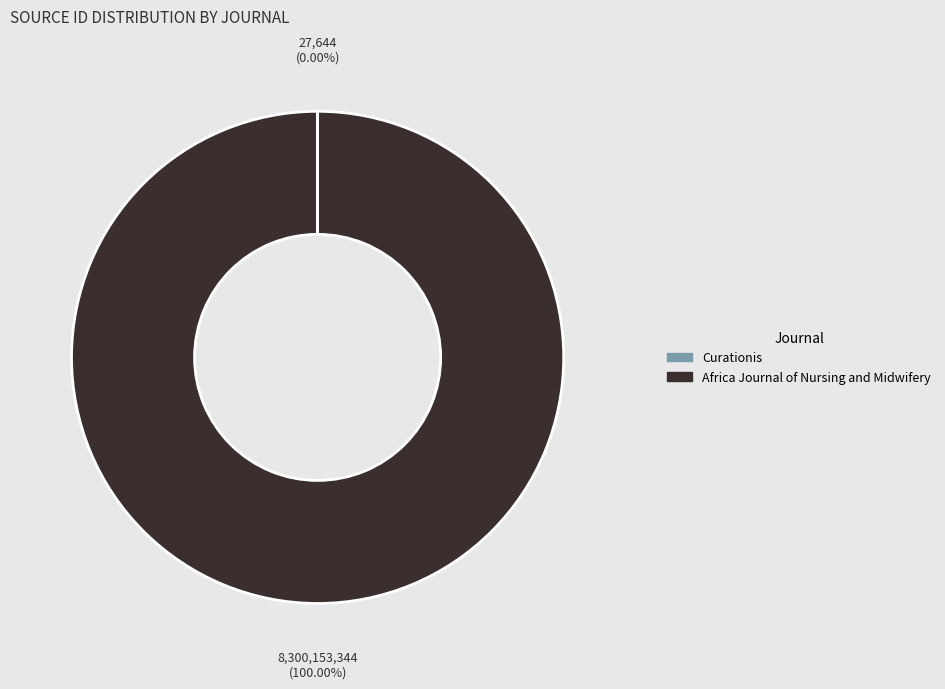

To the nearest percent, what is the average slice percentage?

50%